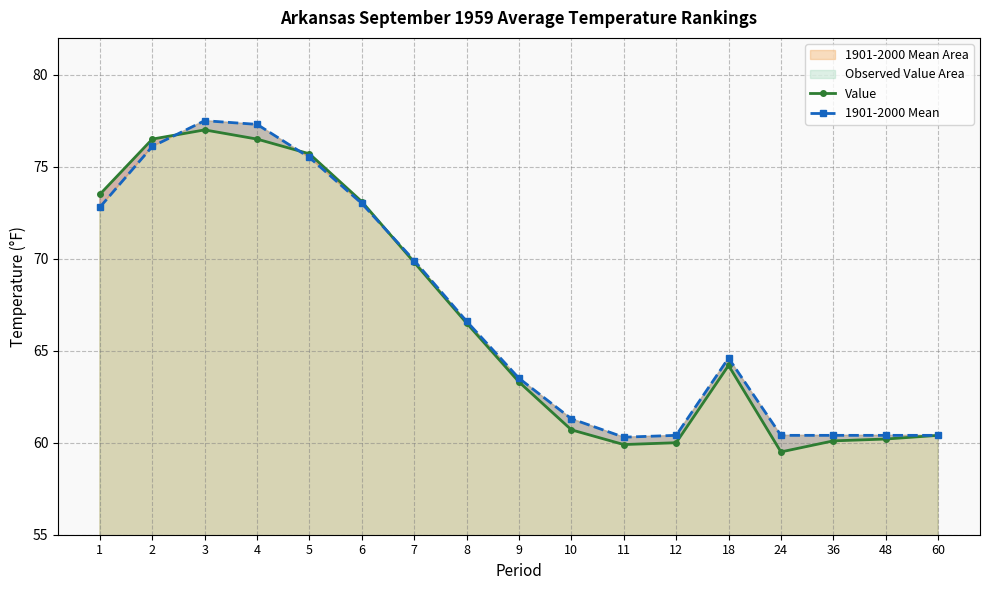

Where is the first local maximum for 1901-2000 Mean?

3